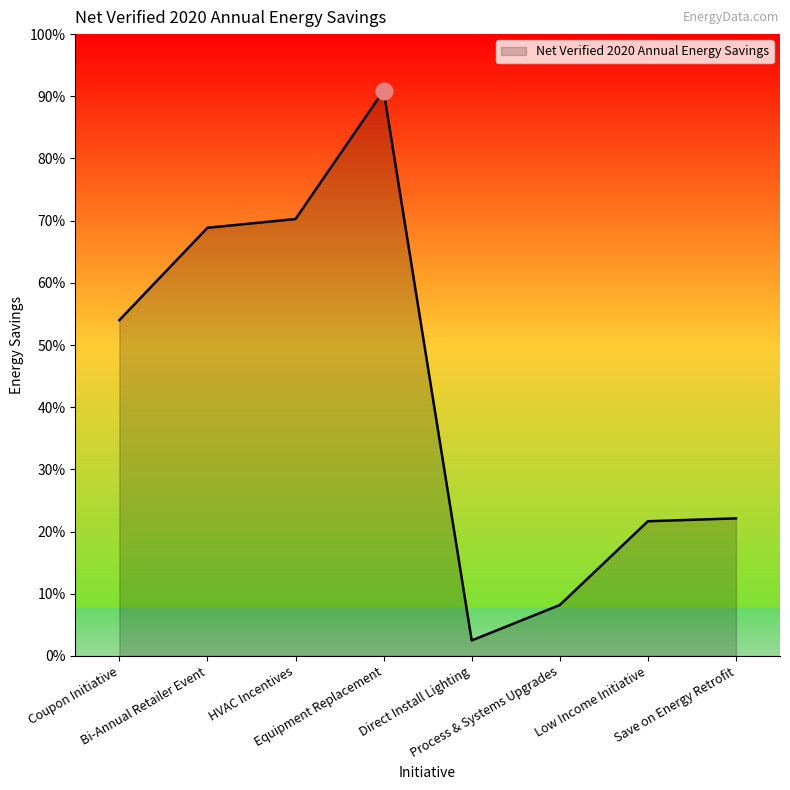

Does the chart have visible grid lines?

No